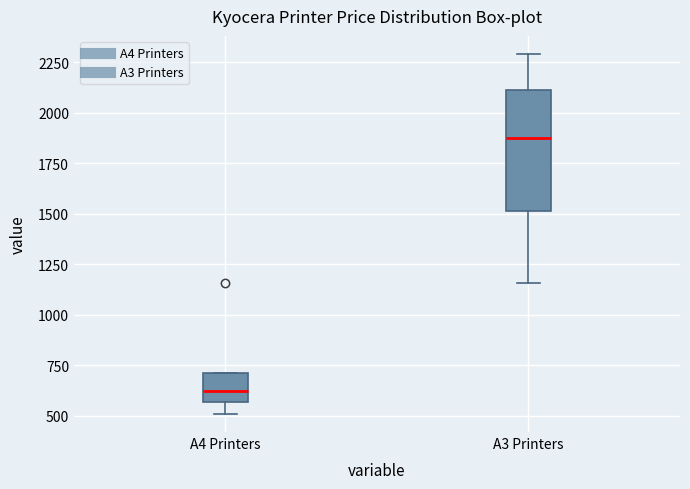

Where is the lower edge of the box for A3 Printers on the y-axis? The values are not printed on the chart, so give them approximately, as read against the axis.

1500